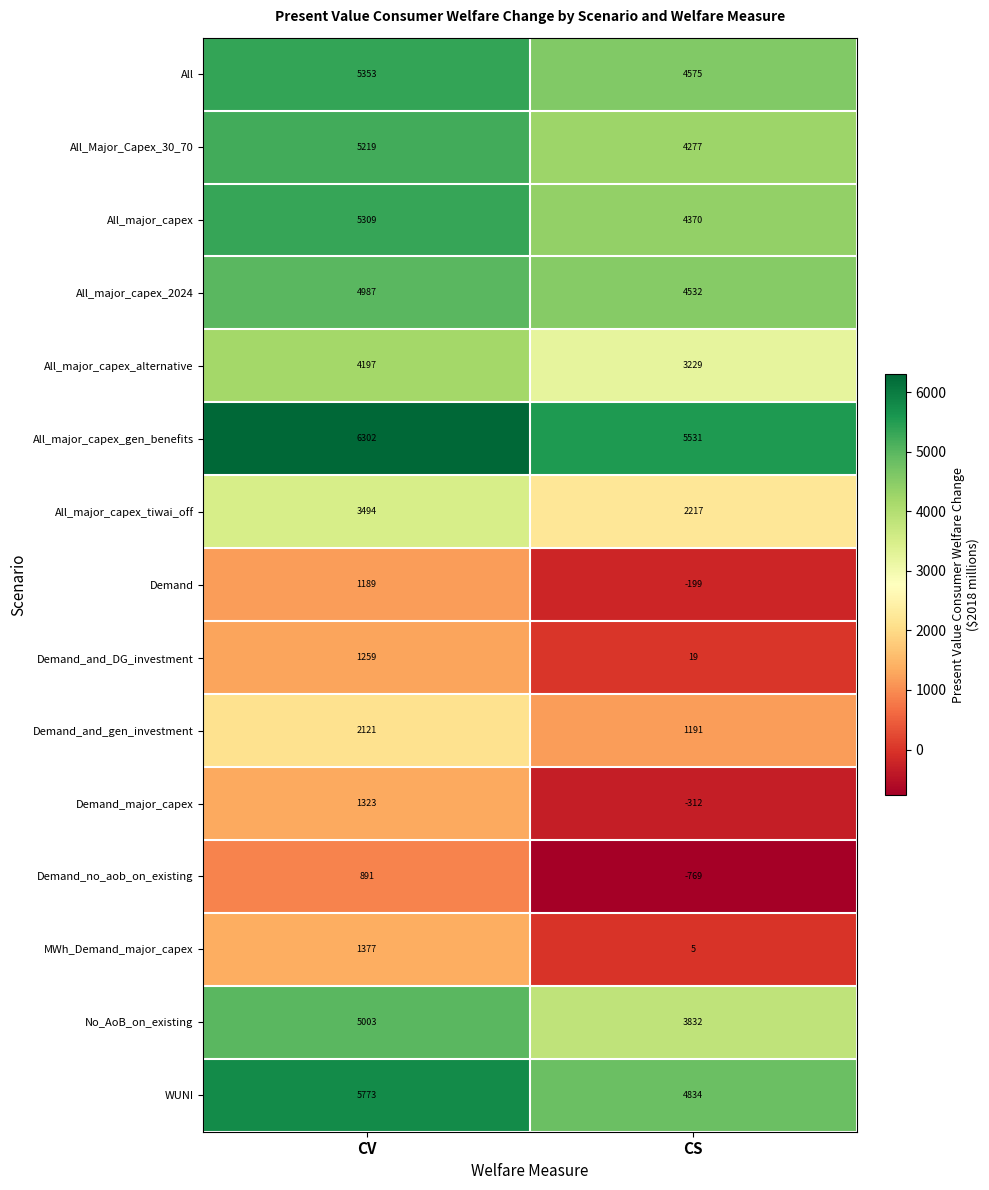

Read the All value at CV, to the nearest 10.

5350